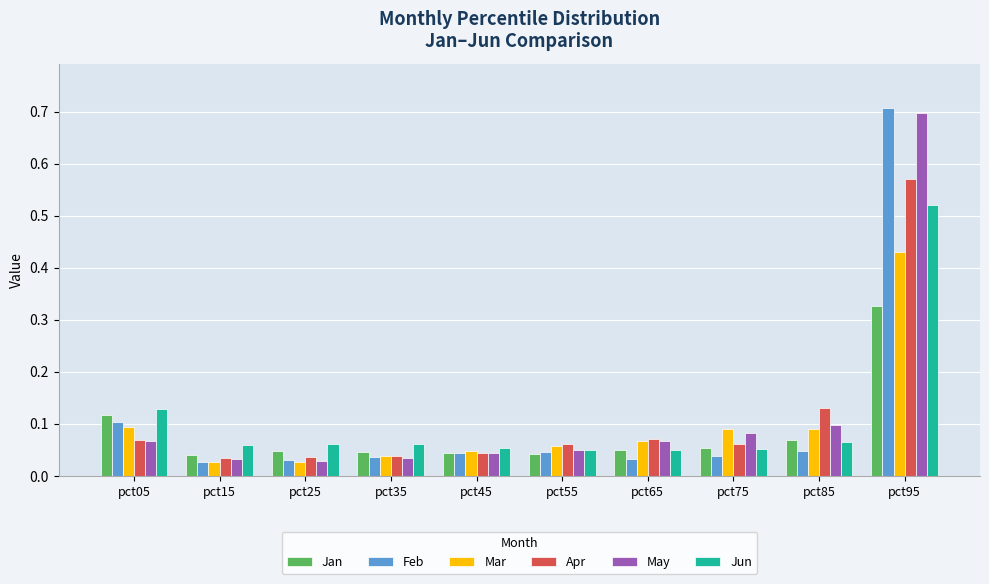

Which series has the widest spread of values?

Feb